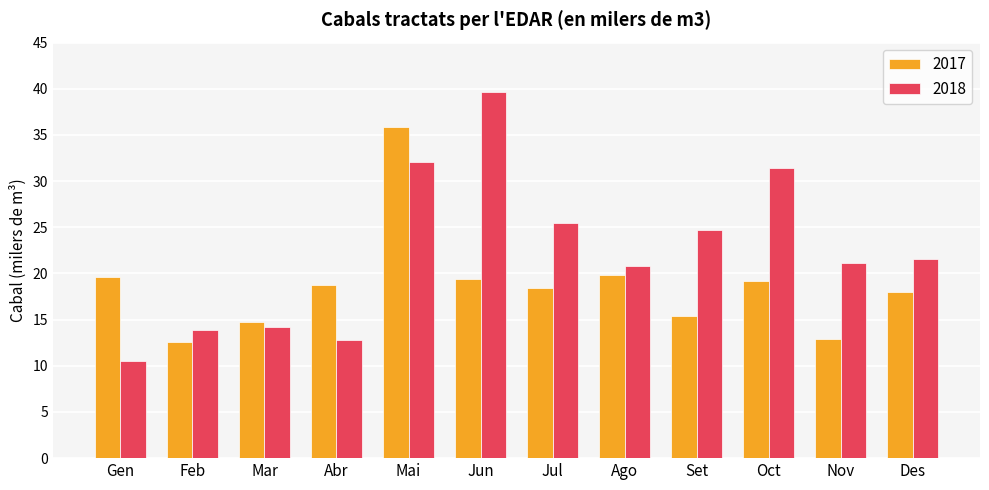

Are the bars horizontal?

No